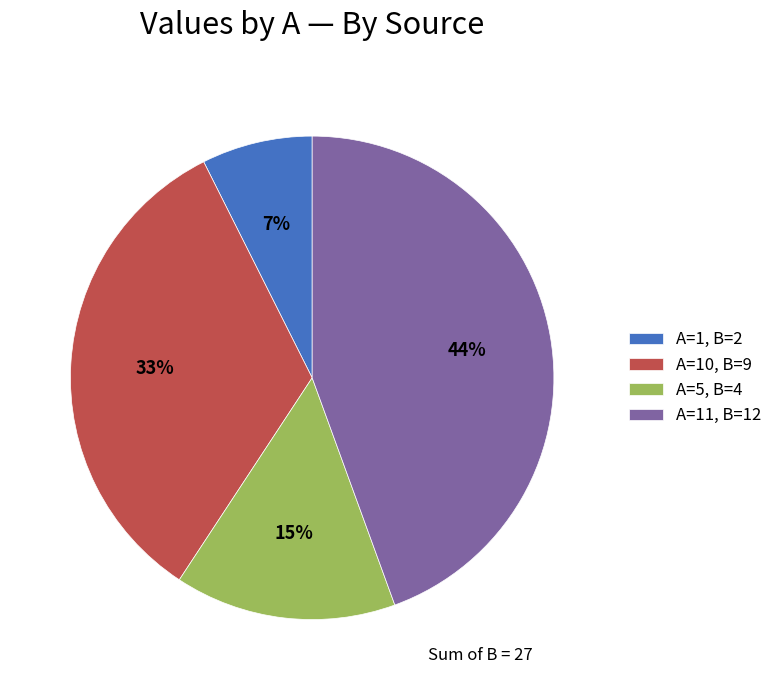

What is the ratio of the value at A=10, B=9 to the value at A=5, B=4?

2.2